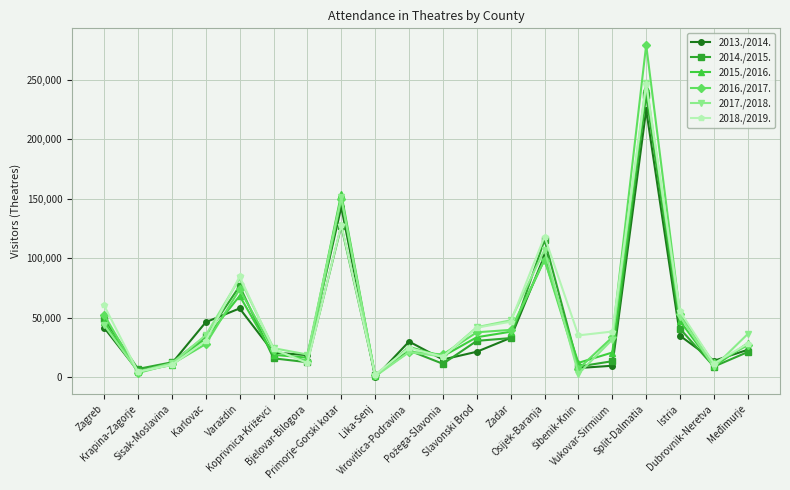

What is the maximum value shown in the chart?

279410